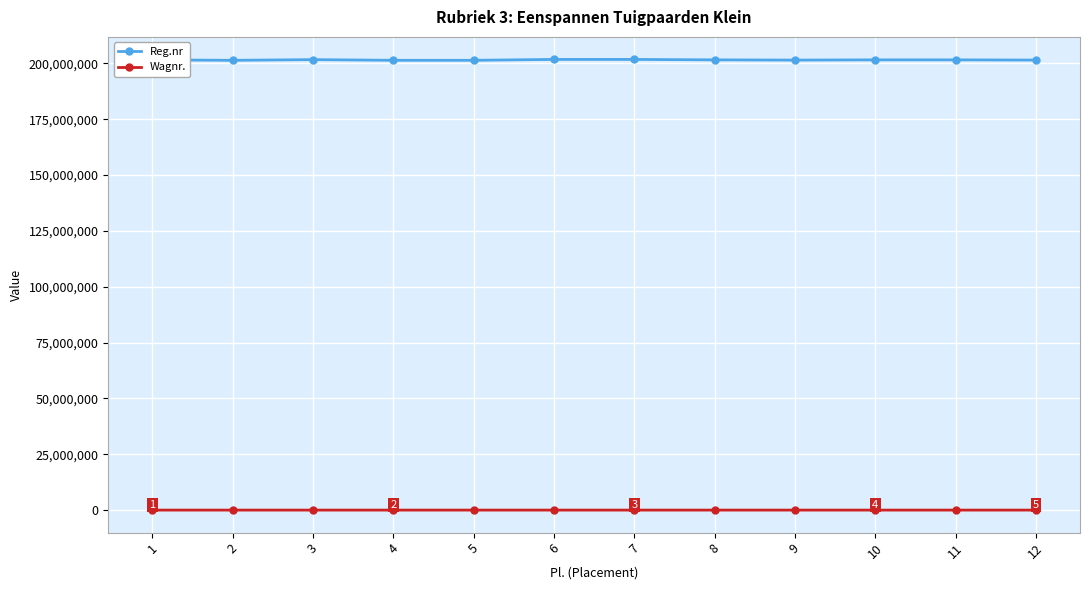

Does the chart display data point markers on the line(s)?

Yes